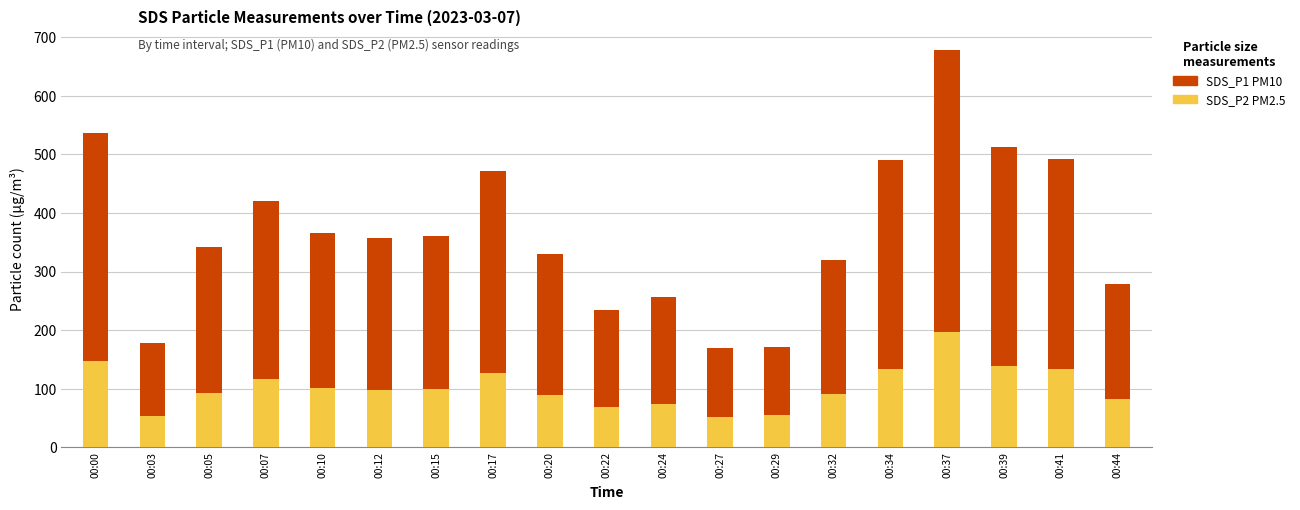

What is the total value across all series at 00:39?

511.7